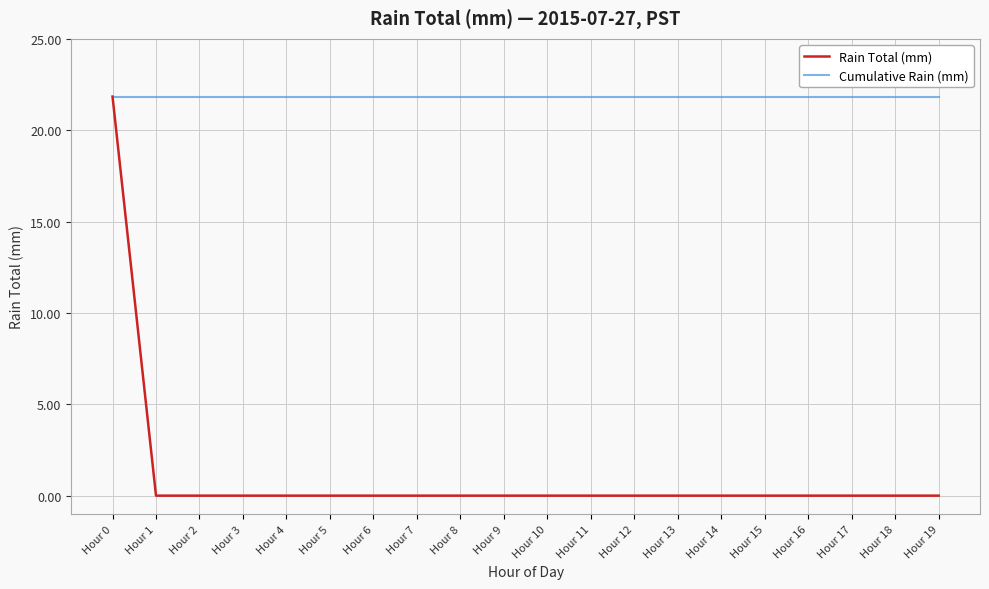

At which category is the sum across all series the highest?

Hour 0